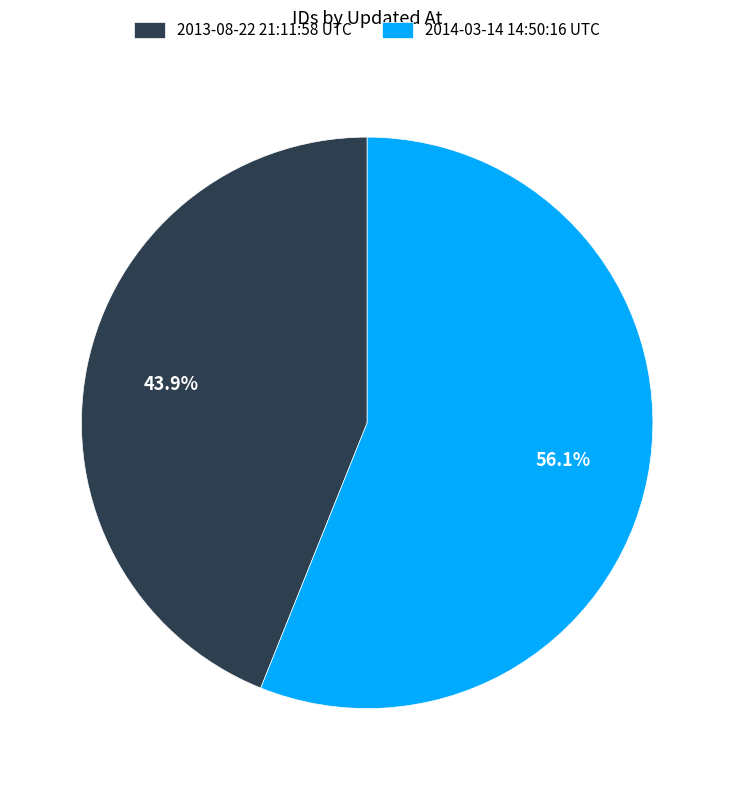

Which slice is the largest?

2014-03-14 14:50:16 UTC